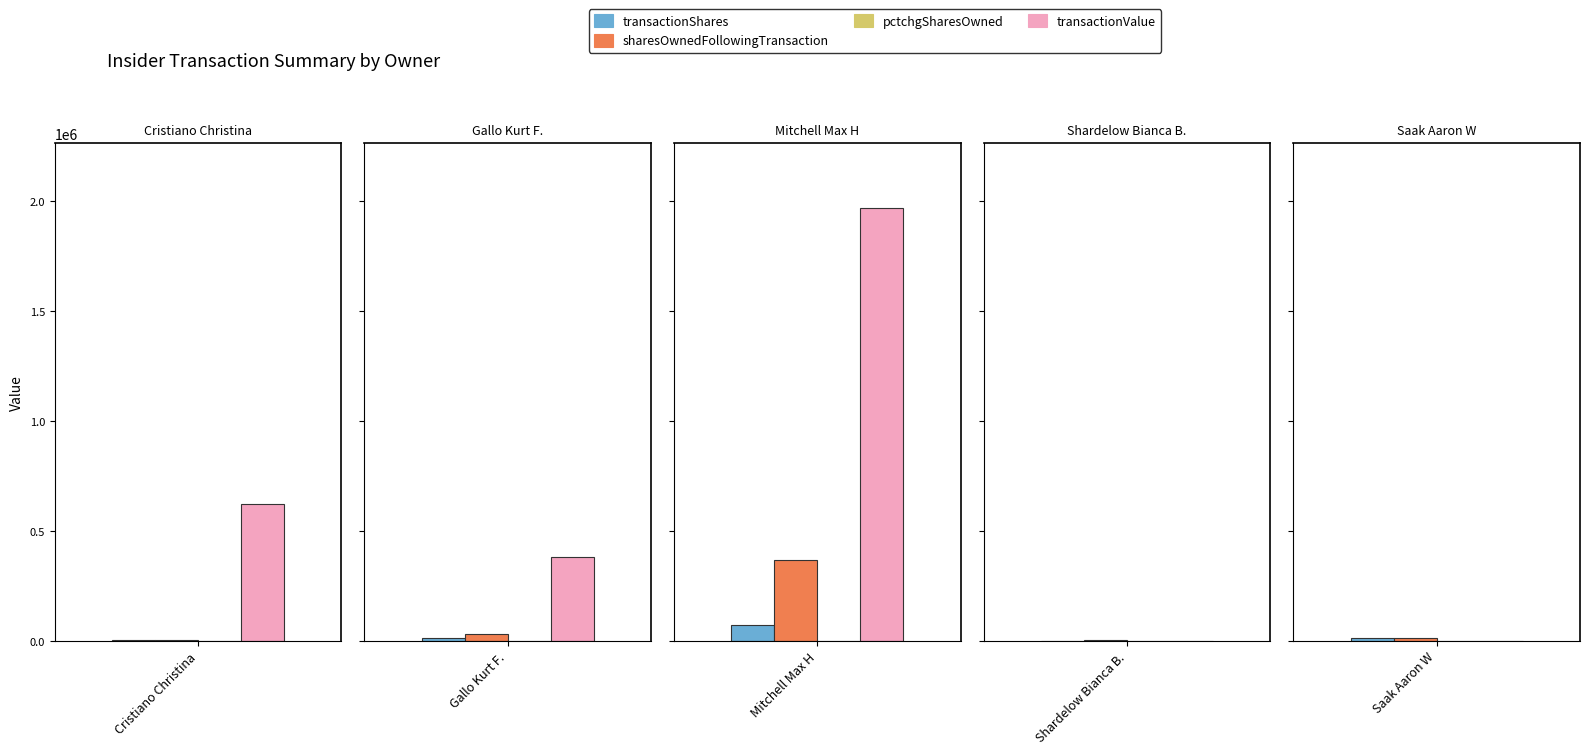

At how many categories does at least one series exceed 1380950?

1